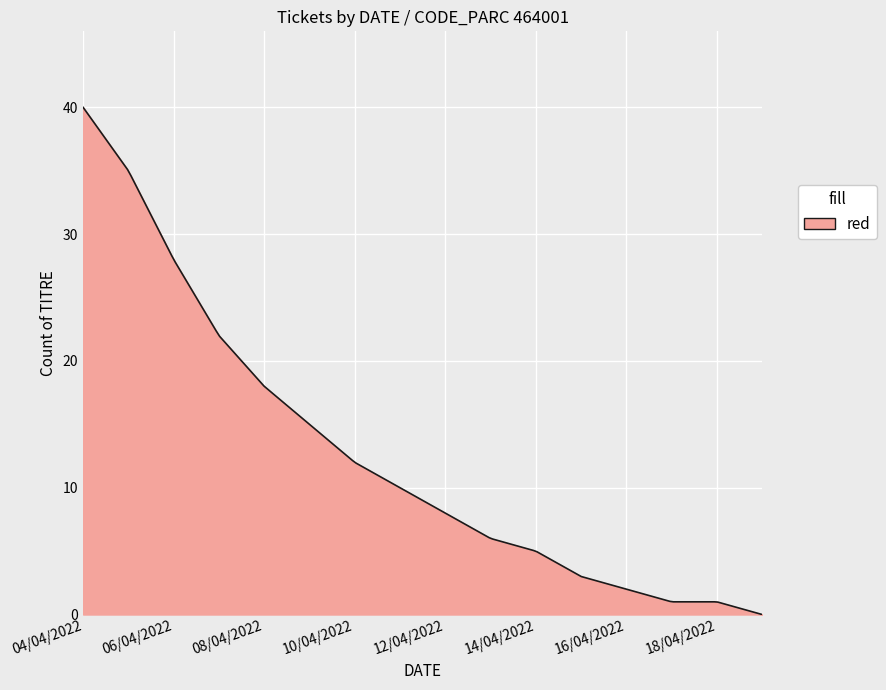

What is the greatest value displayed?

40.0